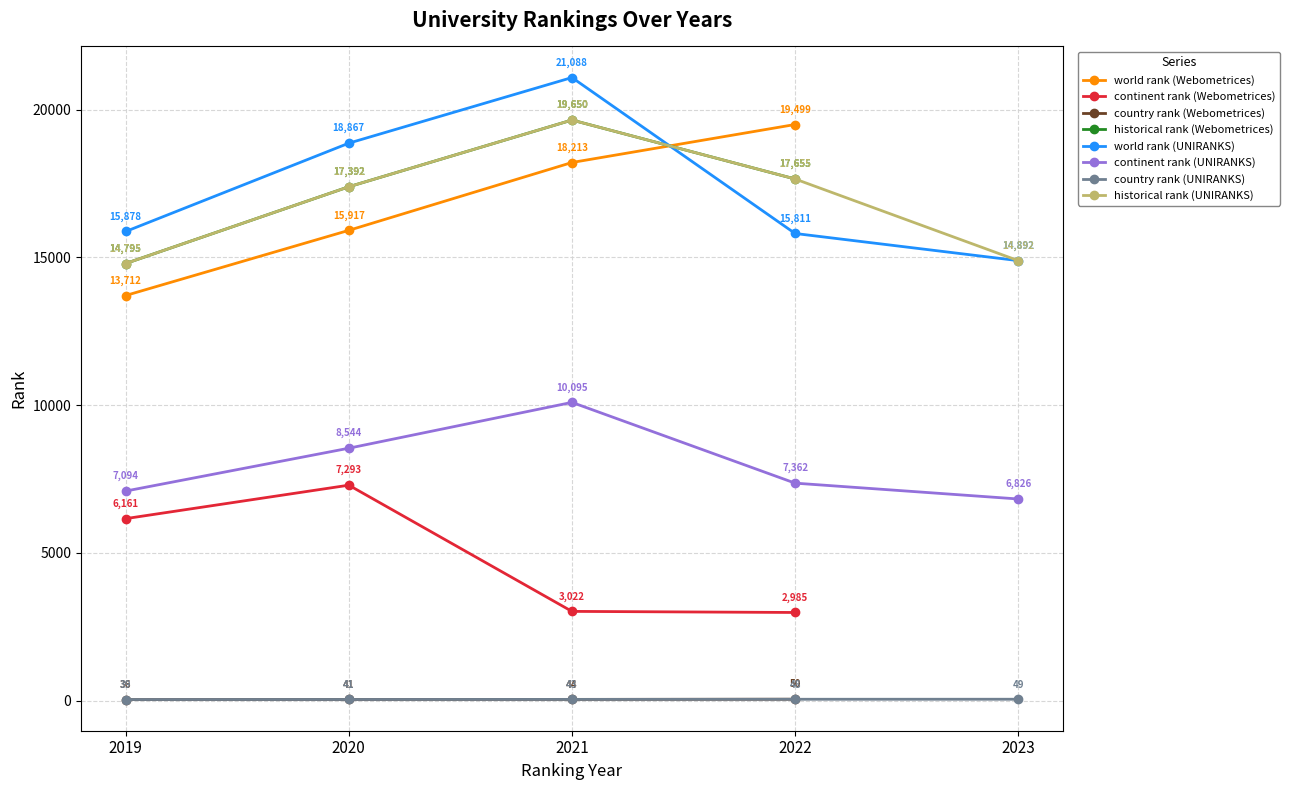

What is the value of the country rank (Webometrices) point at the 2nd from the left?

41.0